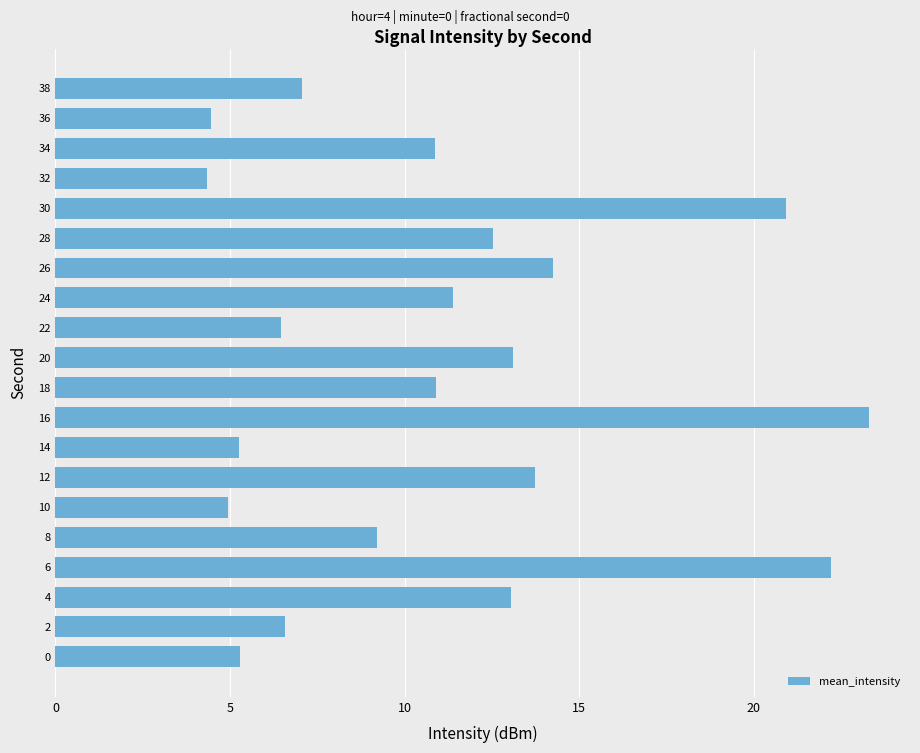

What value does the data have at 30?

20.9